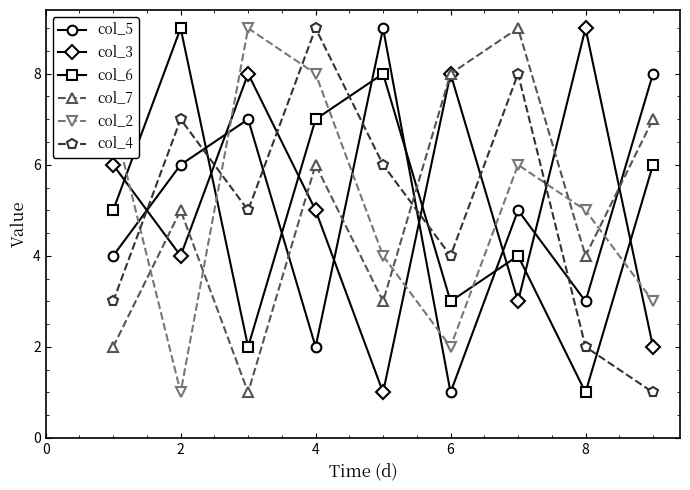

In col_6, how many points are lower than both neighbors (excluding endpoints)?

3